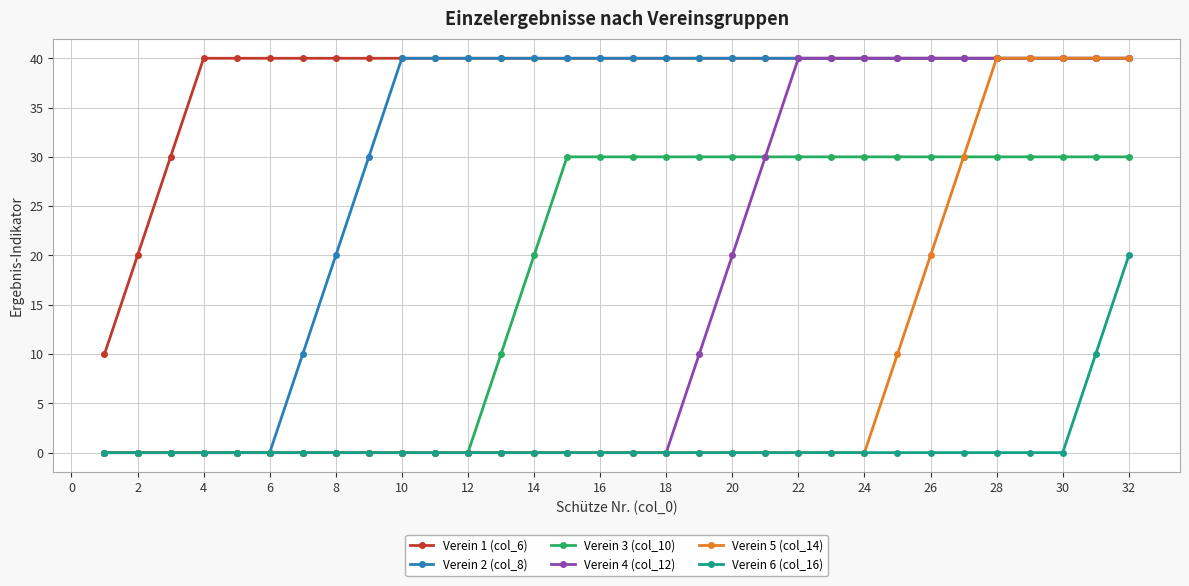

What is the value of the Verein 1 (col_6) point at the 1st from the left?

10